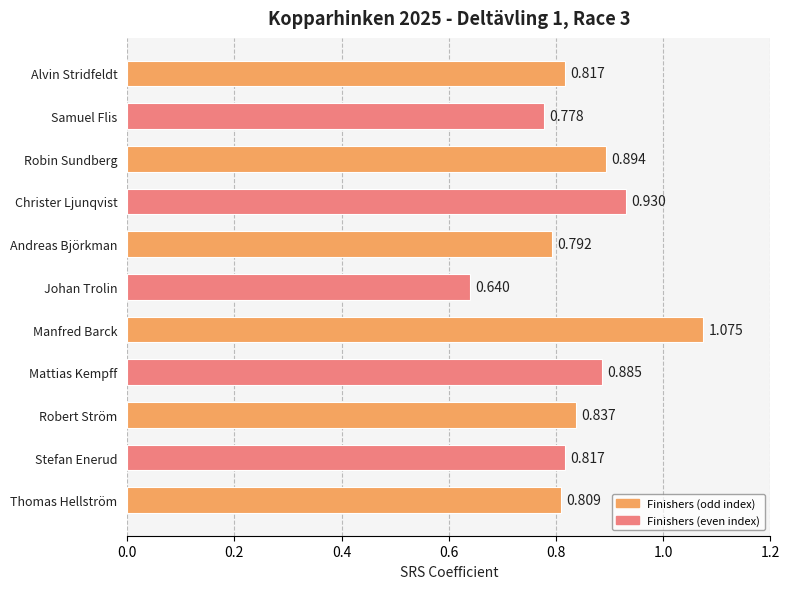

Which has a higher value, Robert Ström or Christer Ljunqvist?

Christer Ljunqvist